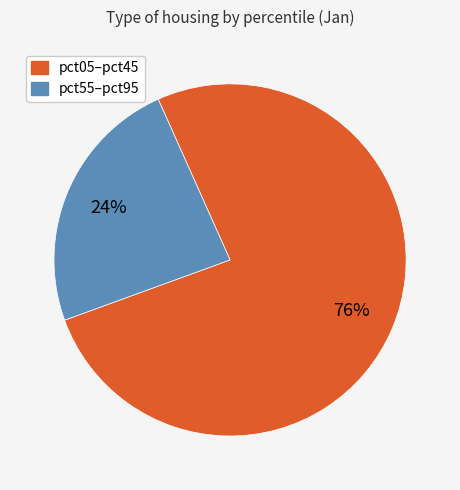

To the nearest percent, what is the difference between the largest and smallest slice percentages?

52%